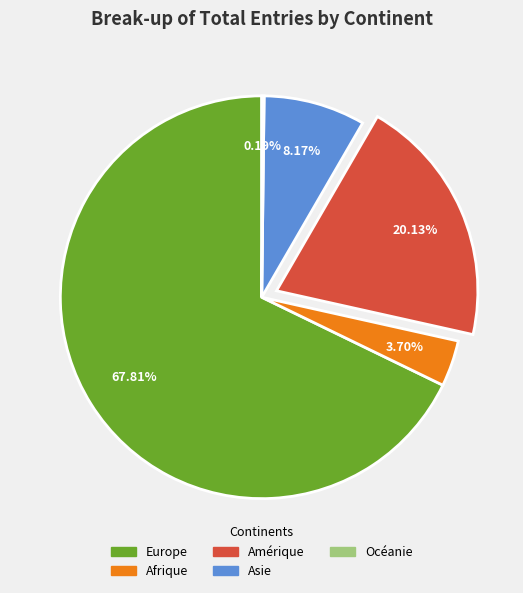

Which category has the biggest portion of the pie?

Europe